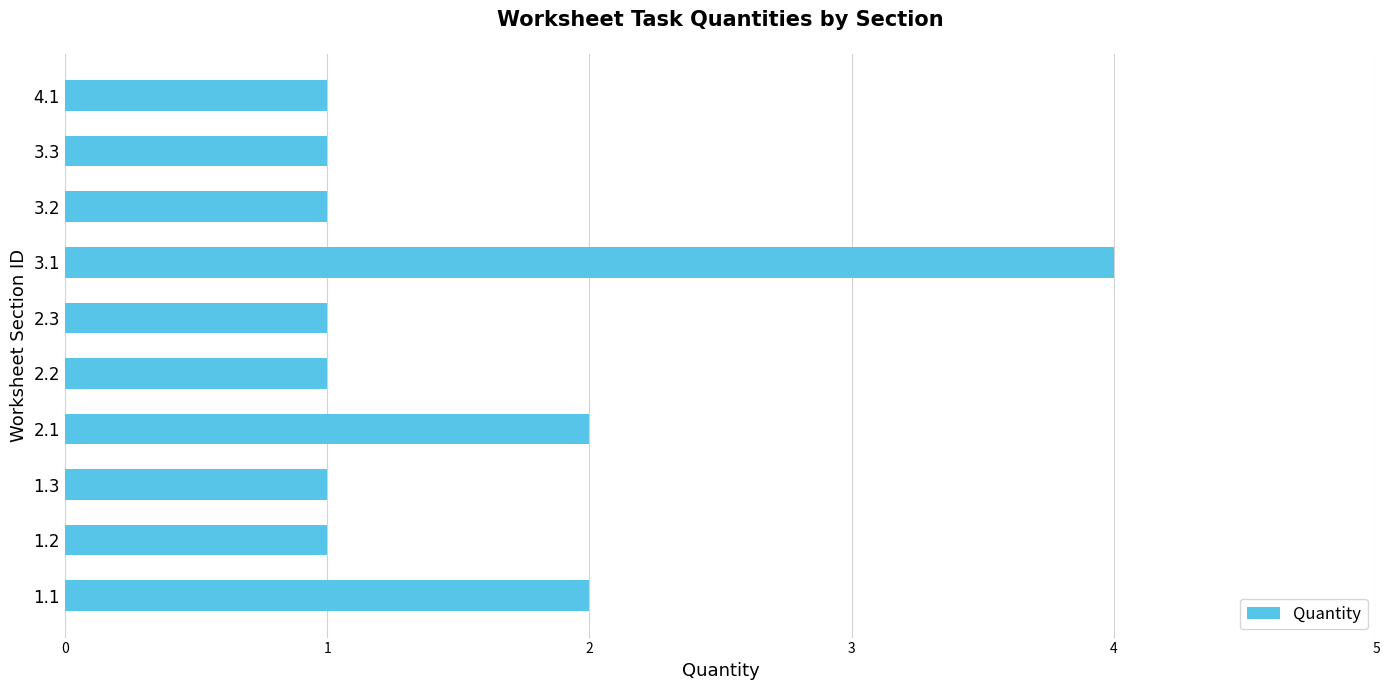

What is the average value?

2